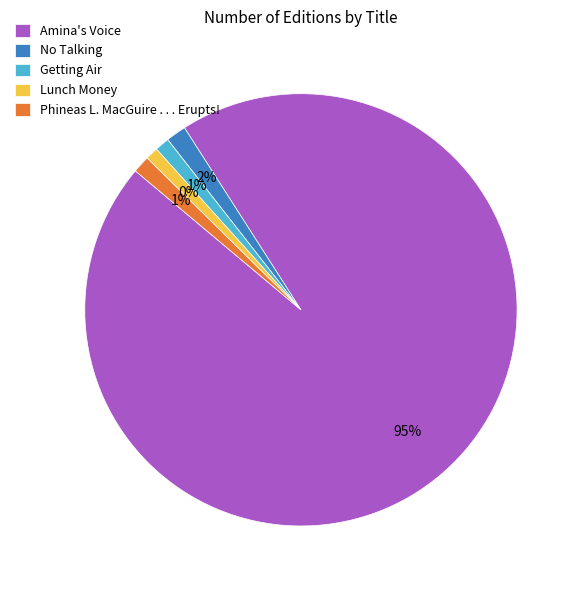

Which slice is the smallest?

Lunch Money